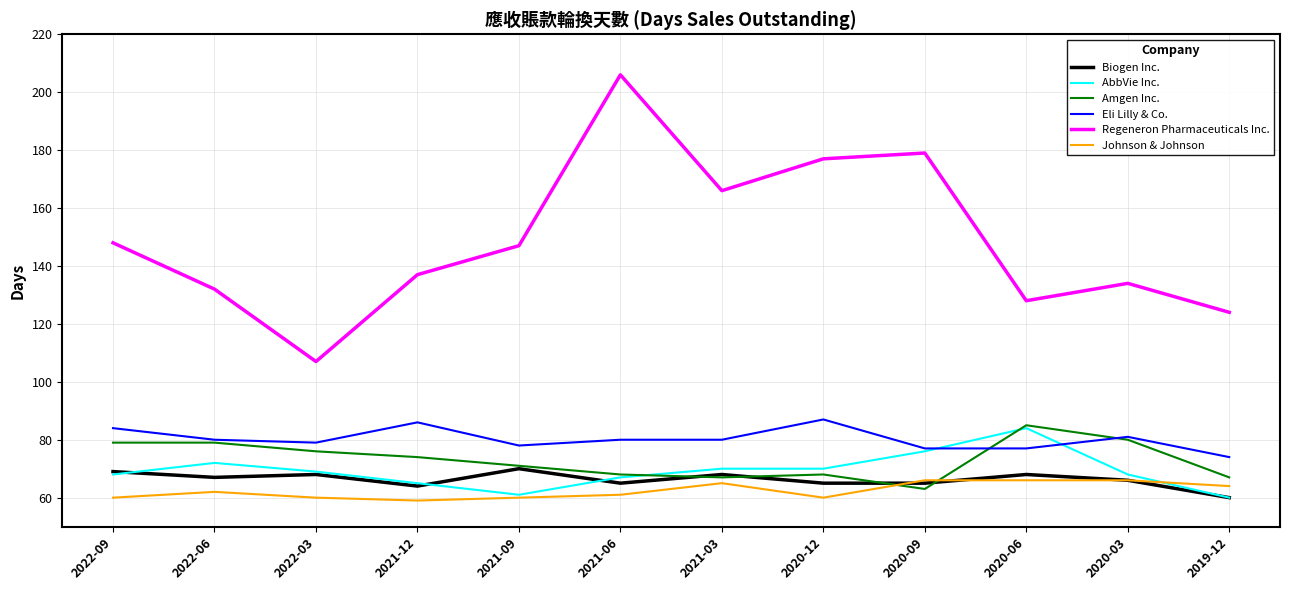

The value of Eli Lilly & Co. at 2021-03 is 80. True or false?

True